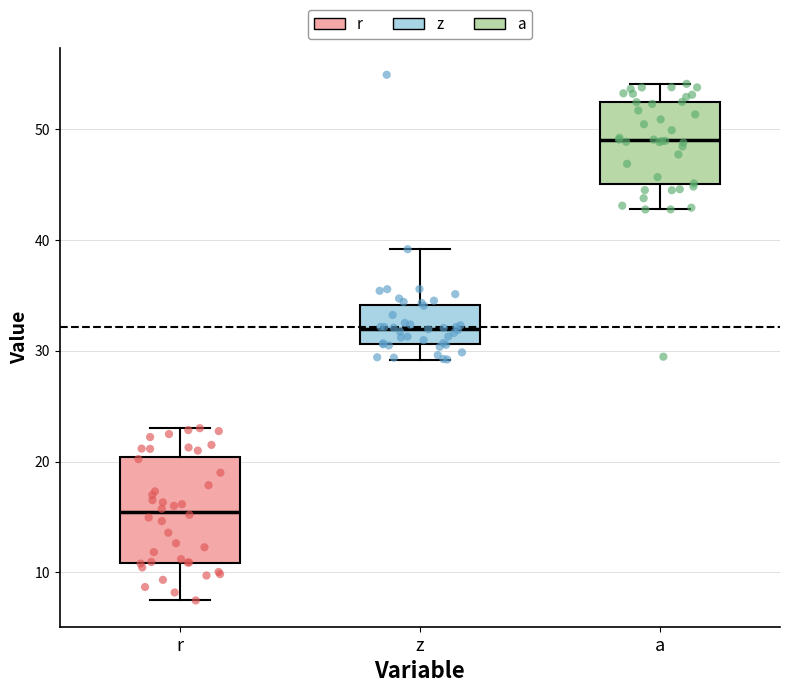

Which box has the lowest median line?

r